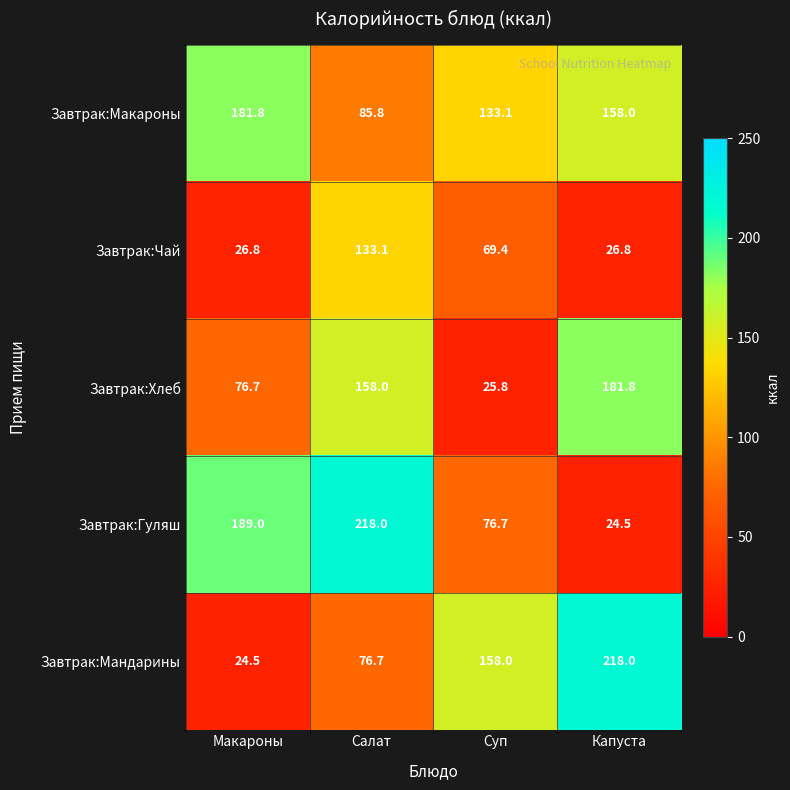

What is the difference between the Завтрак:Хлеб values at Суп and Макароны?

50.9